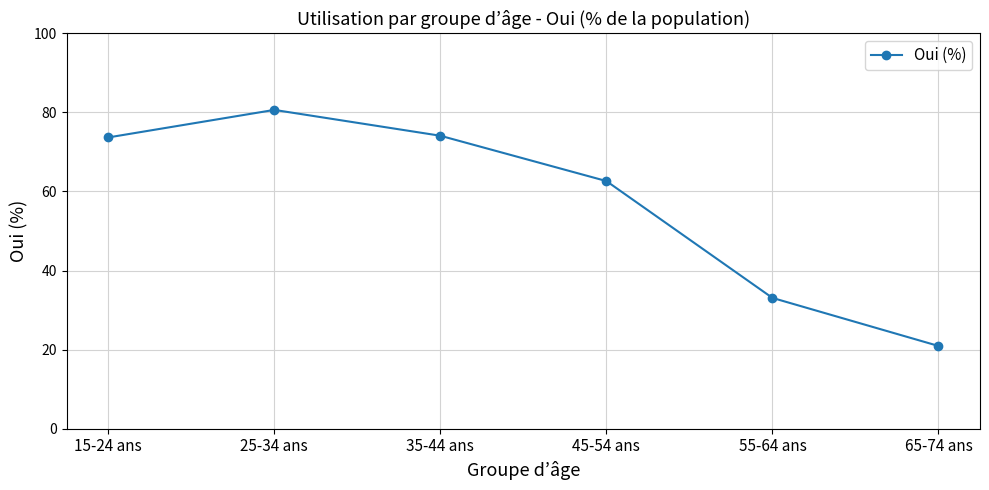

What is the sum of the values at 45-54 ans and 65-74 ans?

83.6